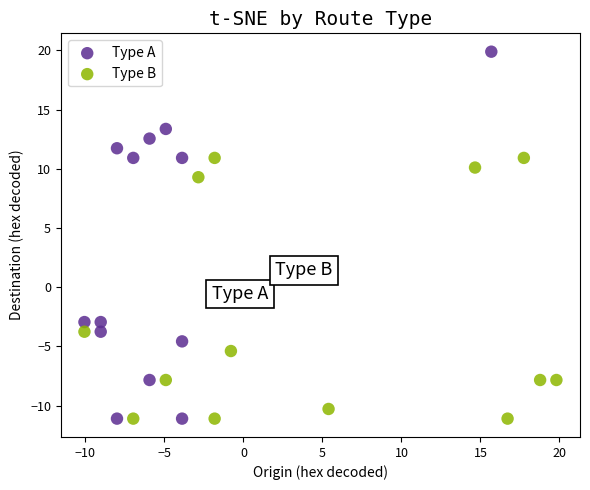

Which series reaches the maximum Y coordinate?

Type A